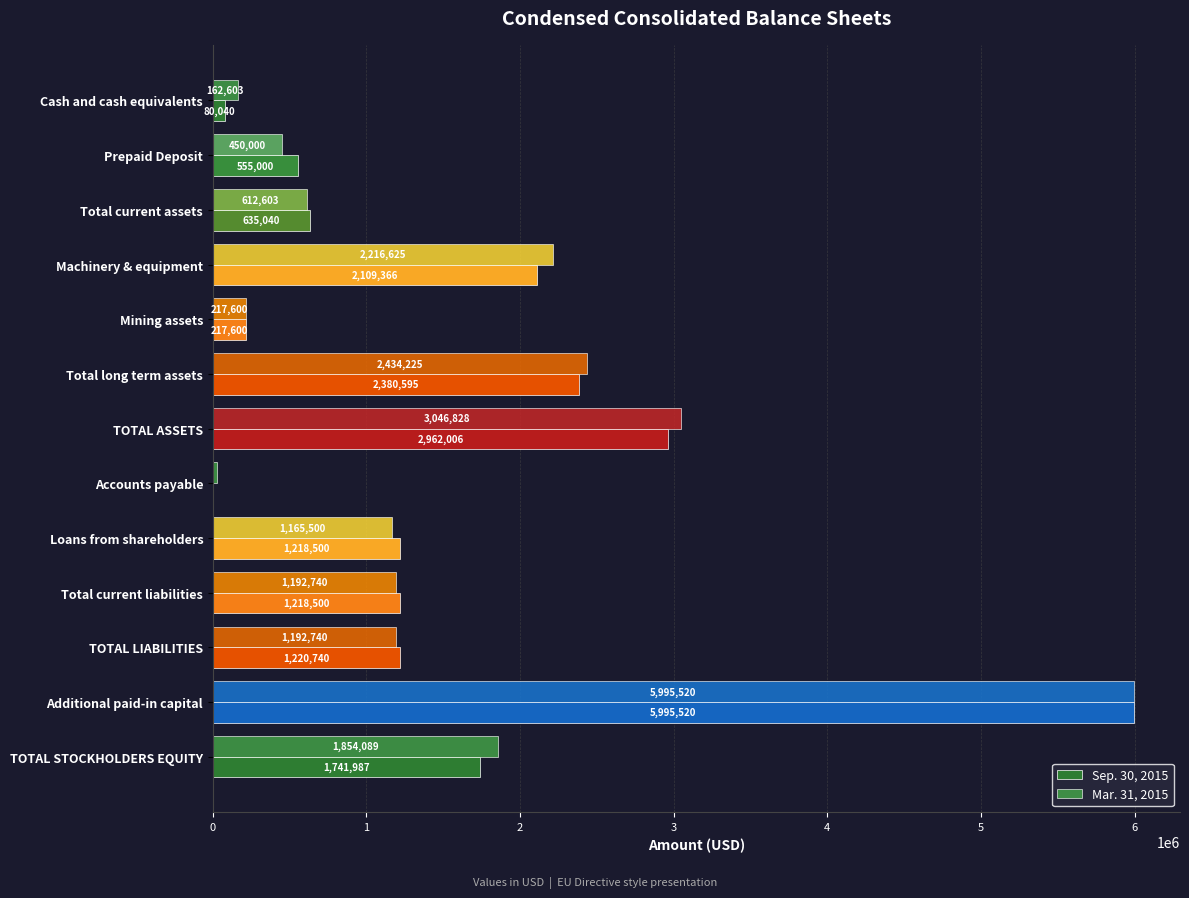

What is the approximate value of Sep. 30, 2015 at Cash and cash equivalents, to the nearest 10?

80040